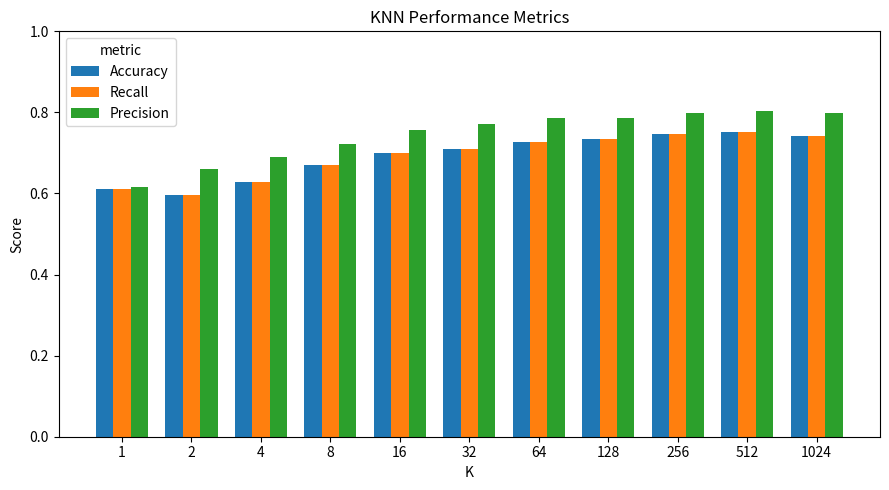

Is the value of Precision at 8 greater than the value of Recall at 8?

Yes